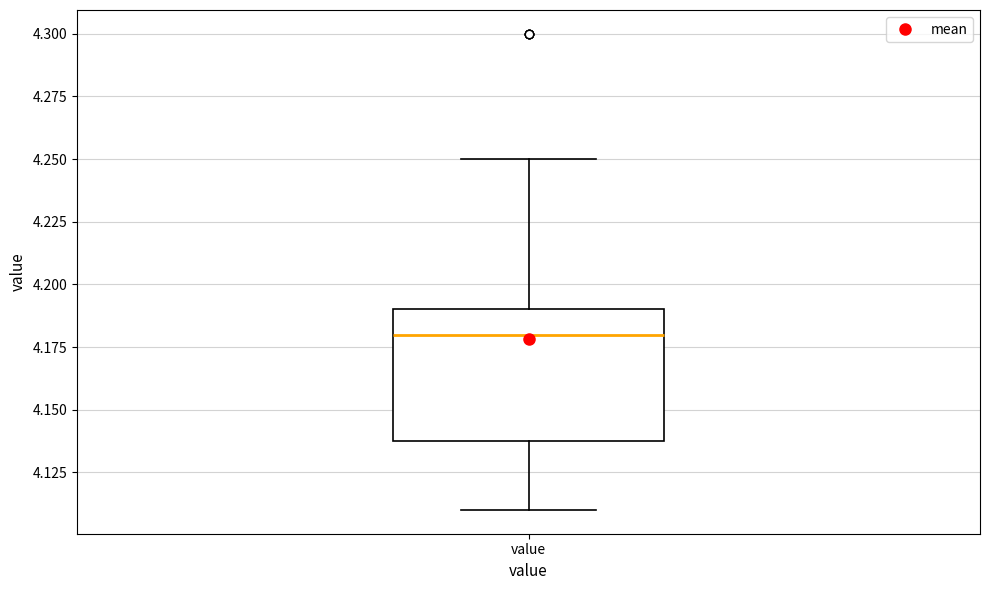

Read this box plot against the y-axis: the position of the median line, the range covered by the box, and the ends of both whiskers. The values are not printed on the chart, so give them approximately, as read against the axis.

median 4.18, box 4.14 to 4.19, whiskers 4.11 to 4.25